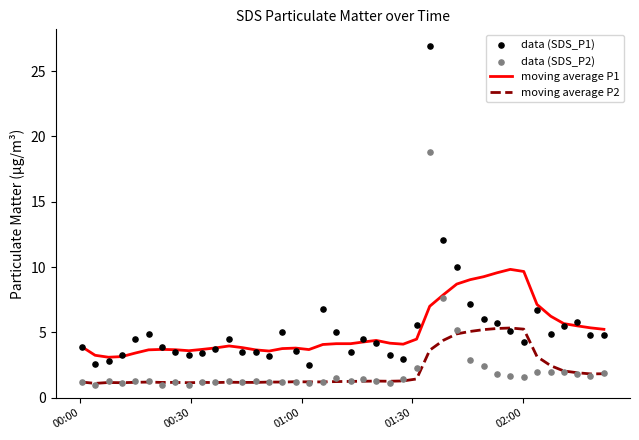

What are all the series names shown in the legend?

moving average P1, moving average P2, data (SDS_P1), data (SDS_P2)